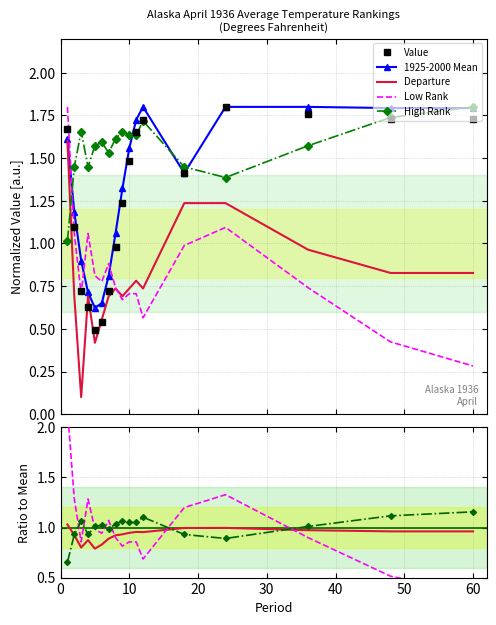

Which series has the largest total across all categories?

High Rank